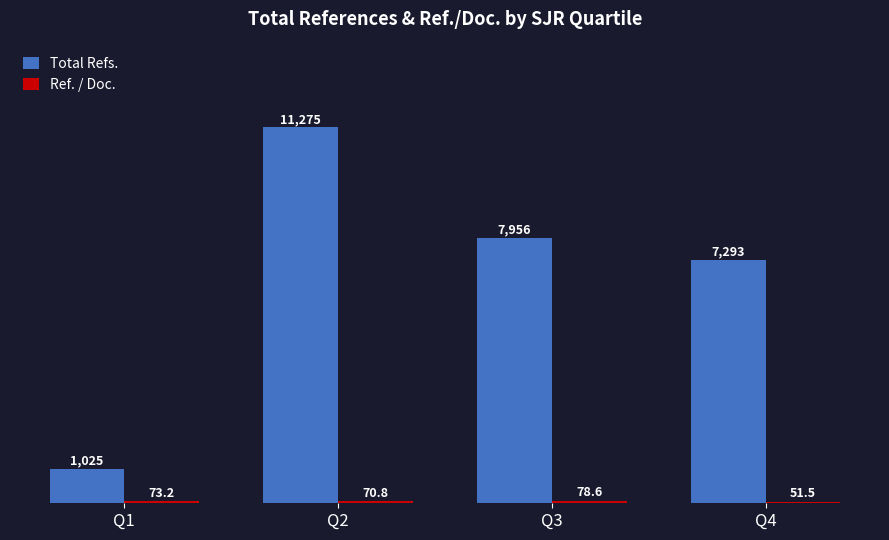

What is the value of the Total Refs. bar at the 1st from the left?

1025.0